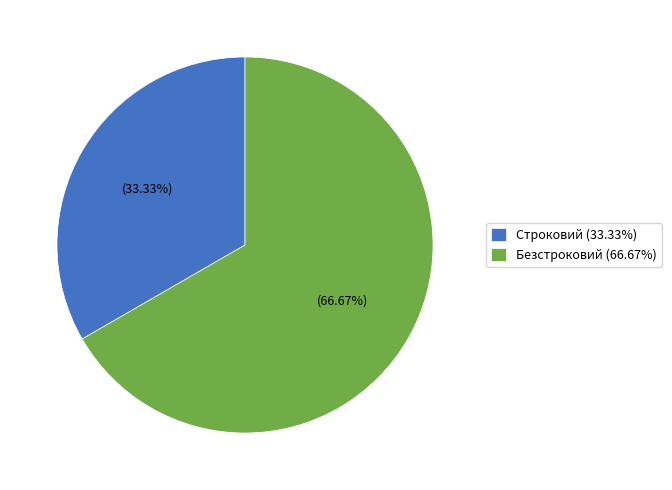

Is the sum of Безстроковий and Строковий greater than half?

Yes